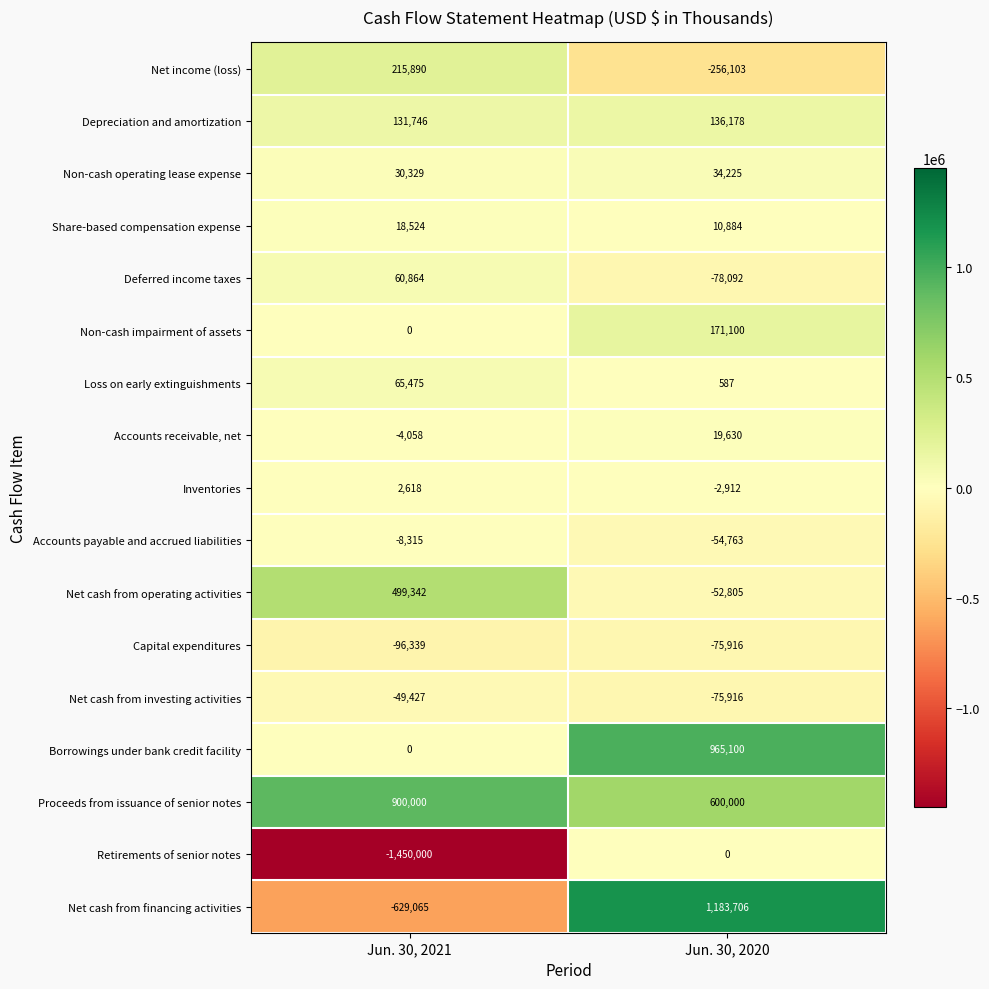

At which category does the chart reach its minimum across all series?

Jun. 30, 2021